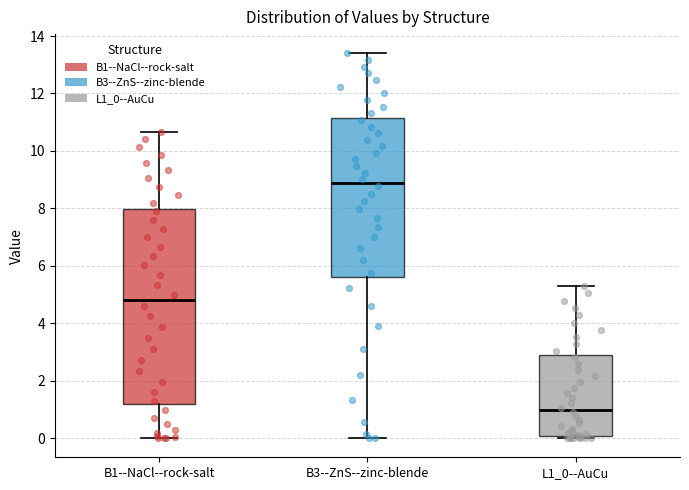

Reading left to right, read every box against the y-axis: the position of its median line, the range the box covers, and the ends of its whiskers. The values are not printed on the chart, so give them approximately, as read against the axis.

B1--NaCl--rock-salt: median 4.8, box 1.2 to 8.0, whiskers 0.0 to 10.6
B3--ZnS--zinc-blende: median 8.8, box 5.6 to 11.2, whiskers 0.0 to 13.4
L1_0--AuCu: median 1.0, box 0.0 to 2.8, whiskers 0.0 (just below the box's lower edge) to 5.4